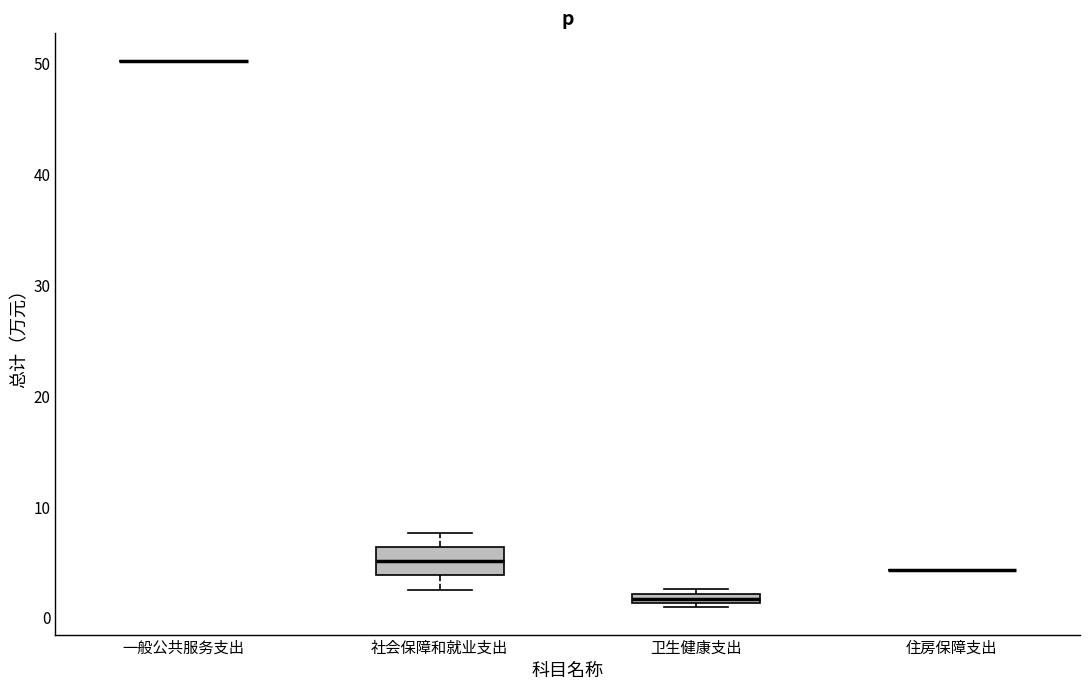

Which box is the tallest, from its lower edge to its upper edge?

社会保障和就业支出